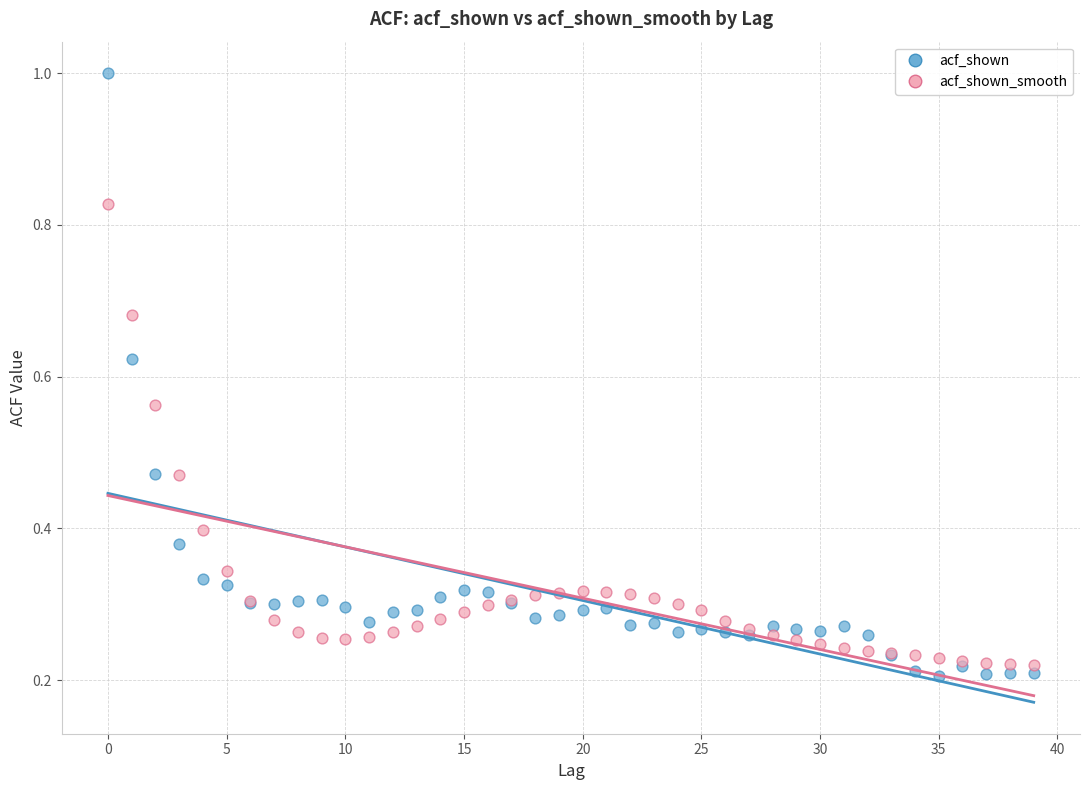

Which series has the largest Y range (max minus min)?

acf_shown